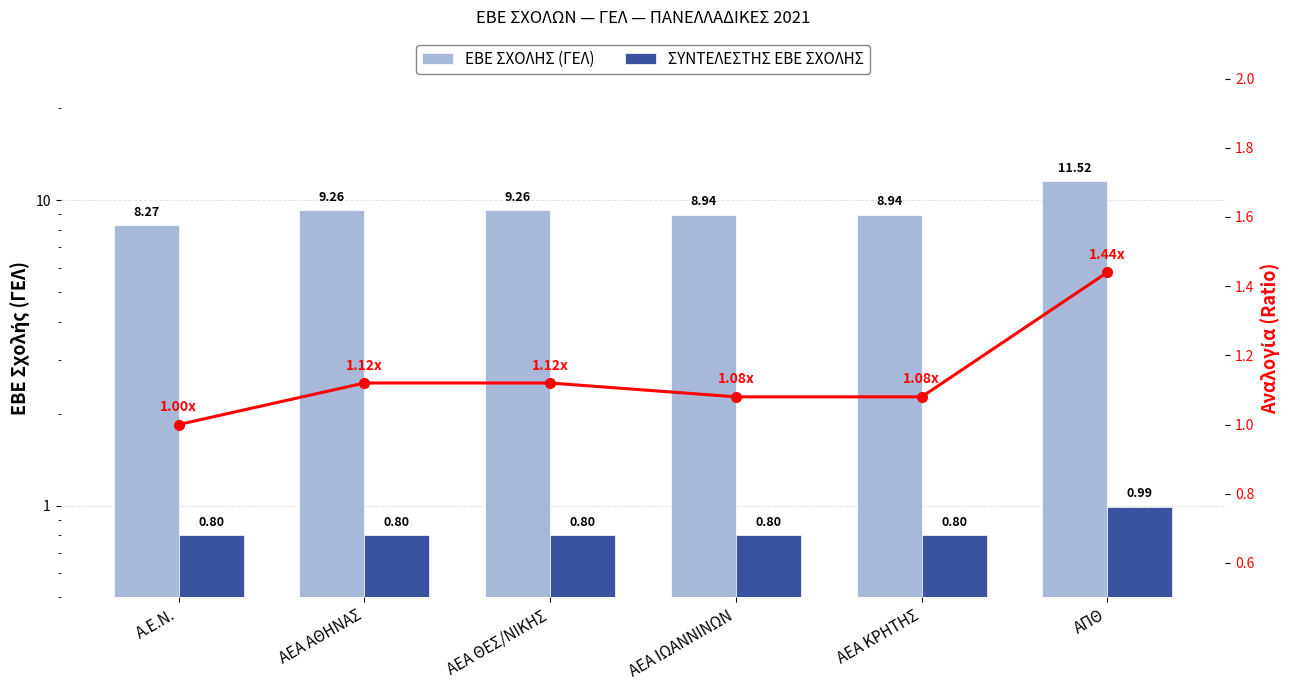

How many values in the ΕΒΕ ΣΧΟΛΗΣ (ΓΕΛ) series exceed 9?

3